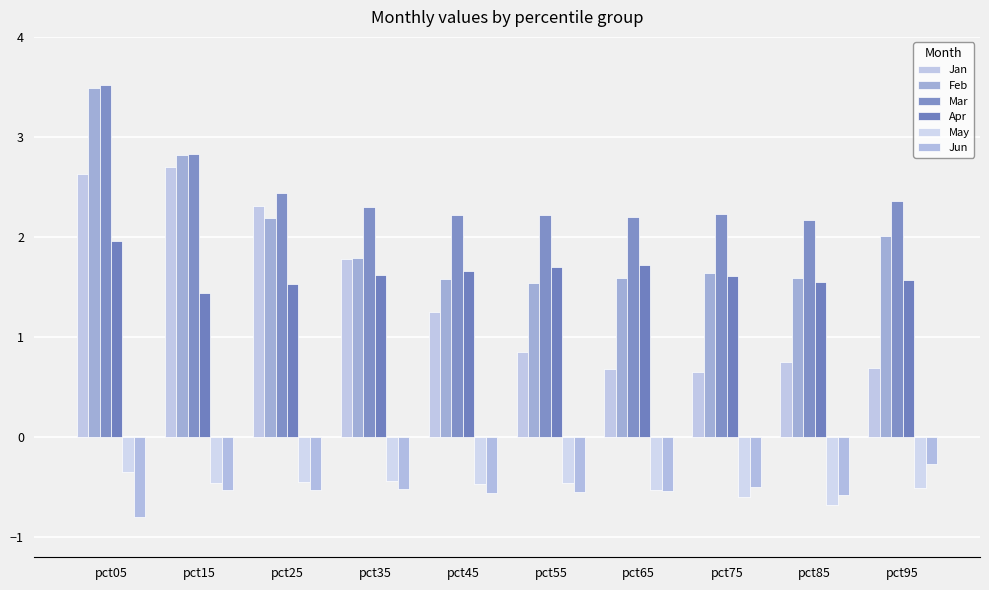

How many bars are there in each group?

6